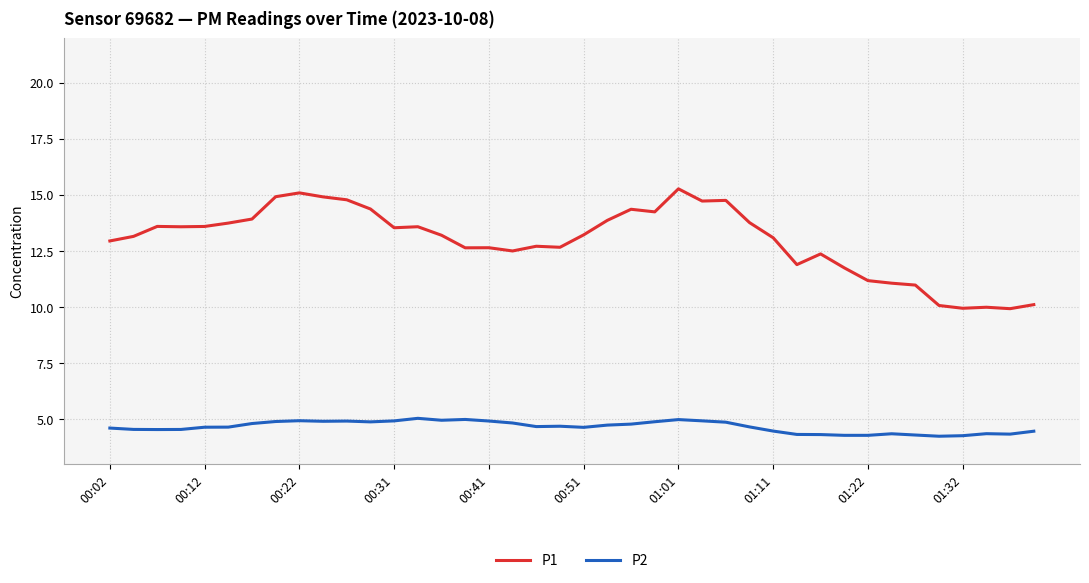

How many lines are shown in the chart?

2